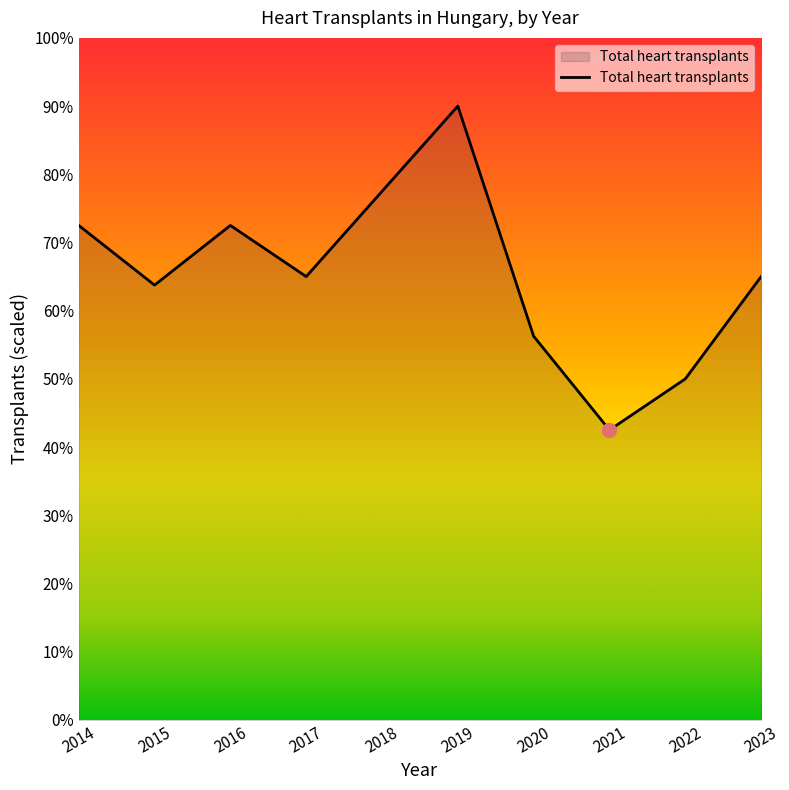

How many interior local valleys (lower than both neighbors) does the data have?

3